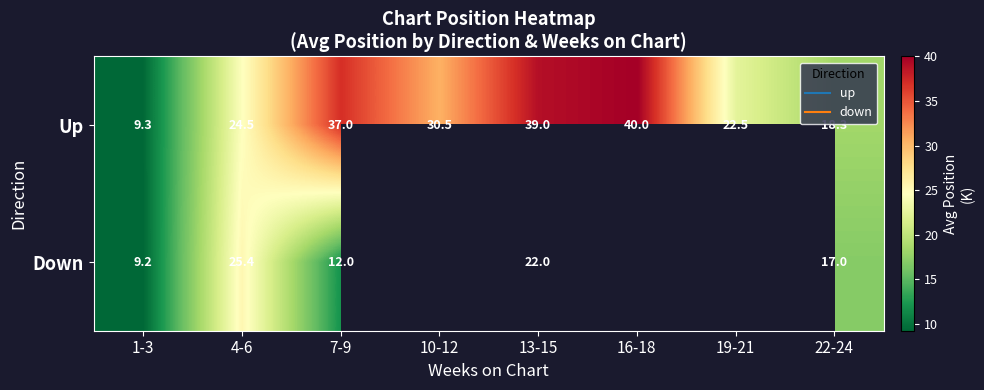

True or false: Up has a value of 22.5 at 19-21.

True